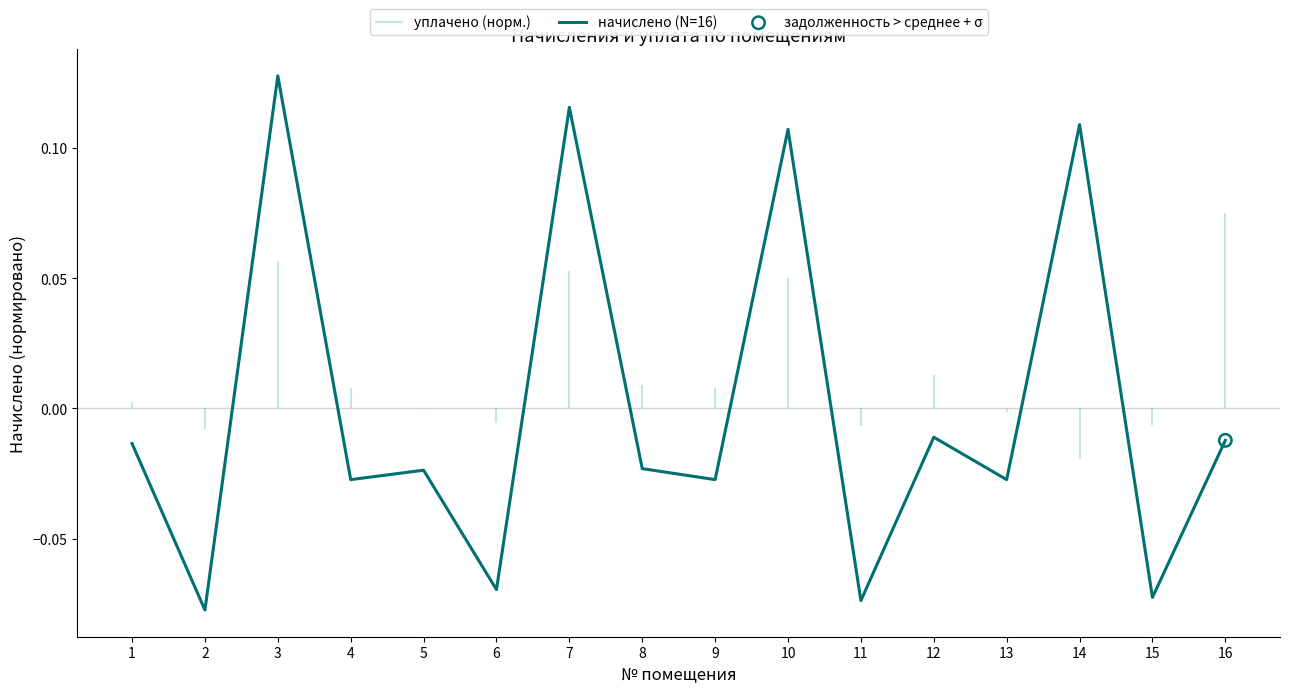

What is the change in value from 6 to 10?

+0.2